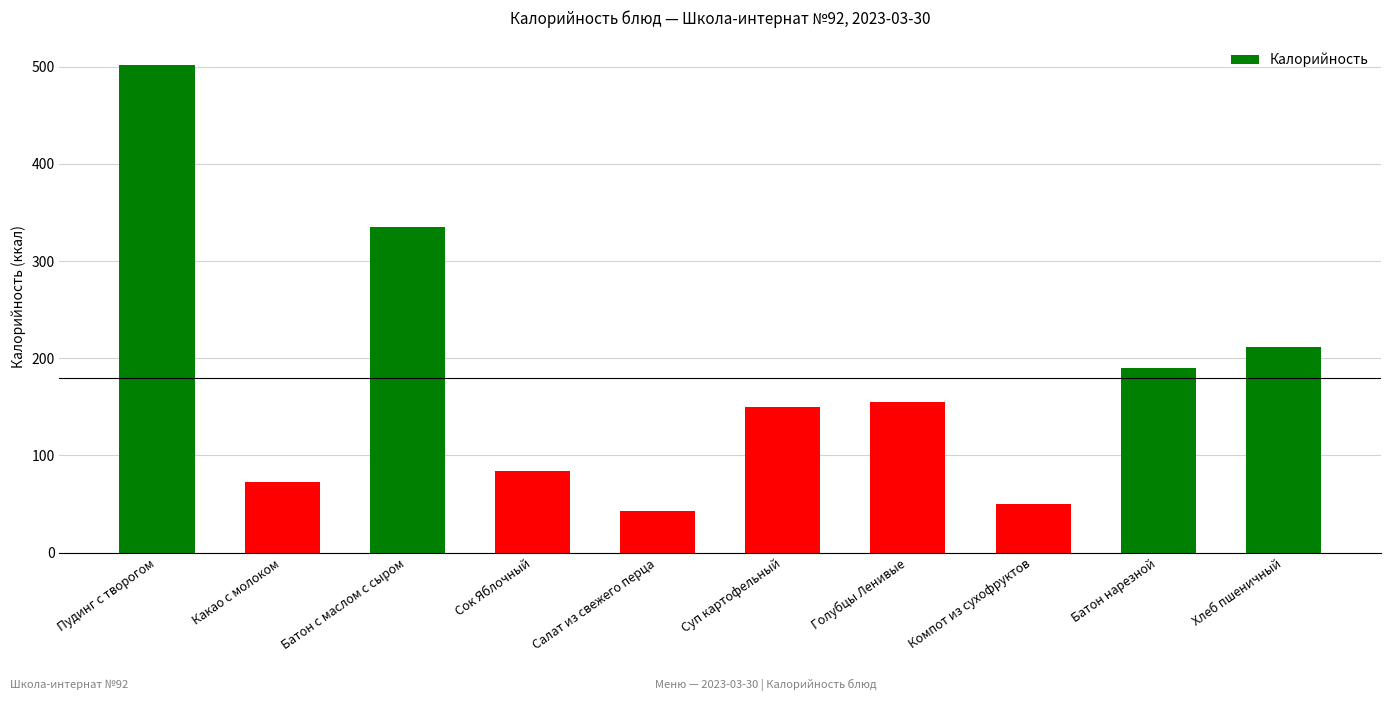

What is the change in value from Батон с маслом с сыром to Хлеб пшеничный?

-123.6